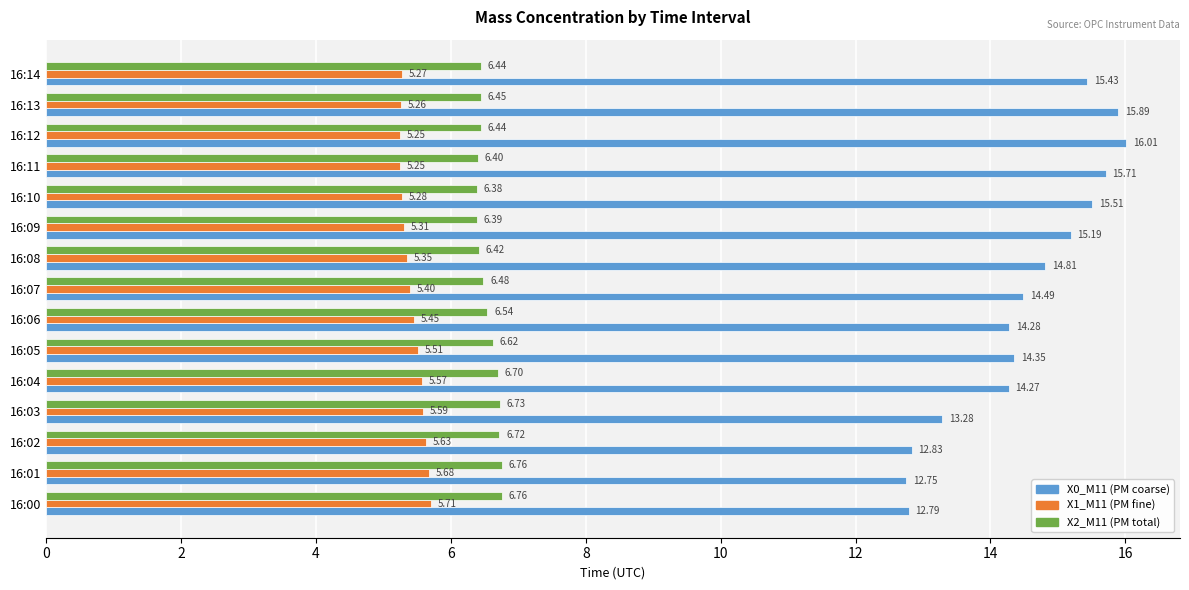

What is the total value across all series at 16:03?

25.6